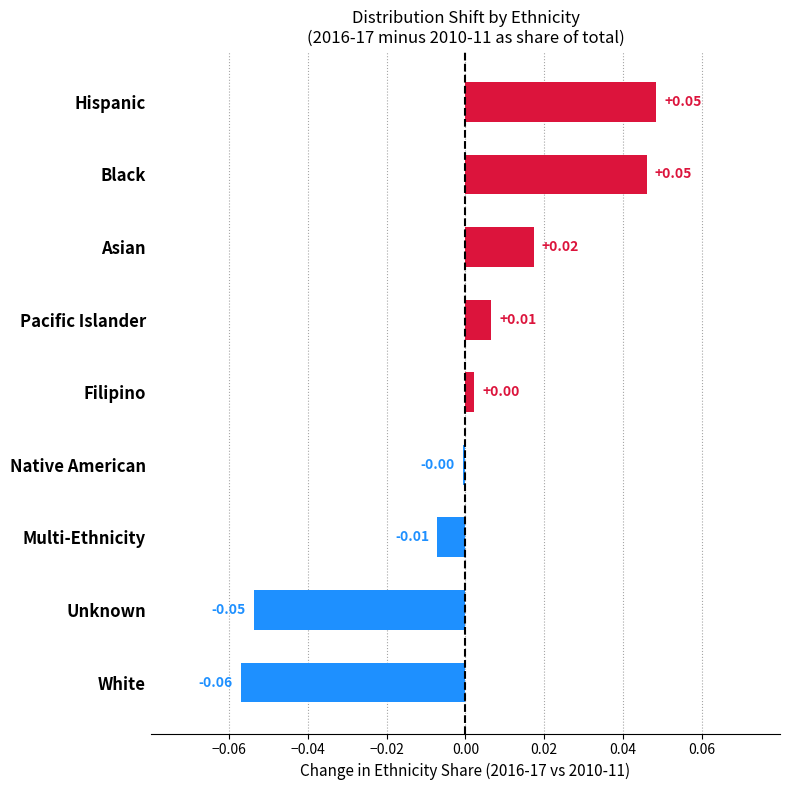

How many values are below 0?

4